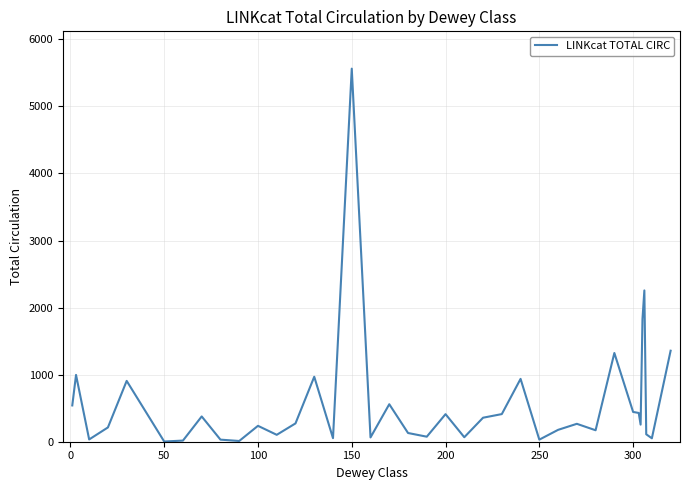

How many distinct data groups are displayed?

1